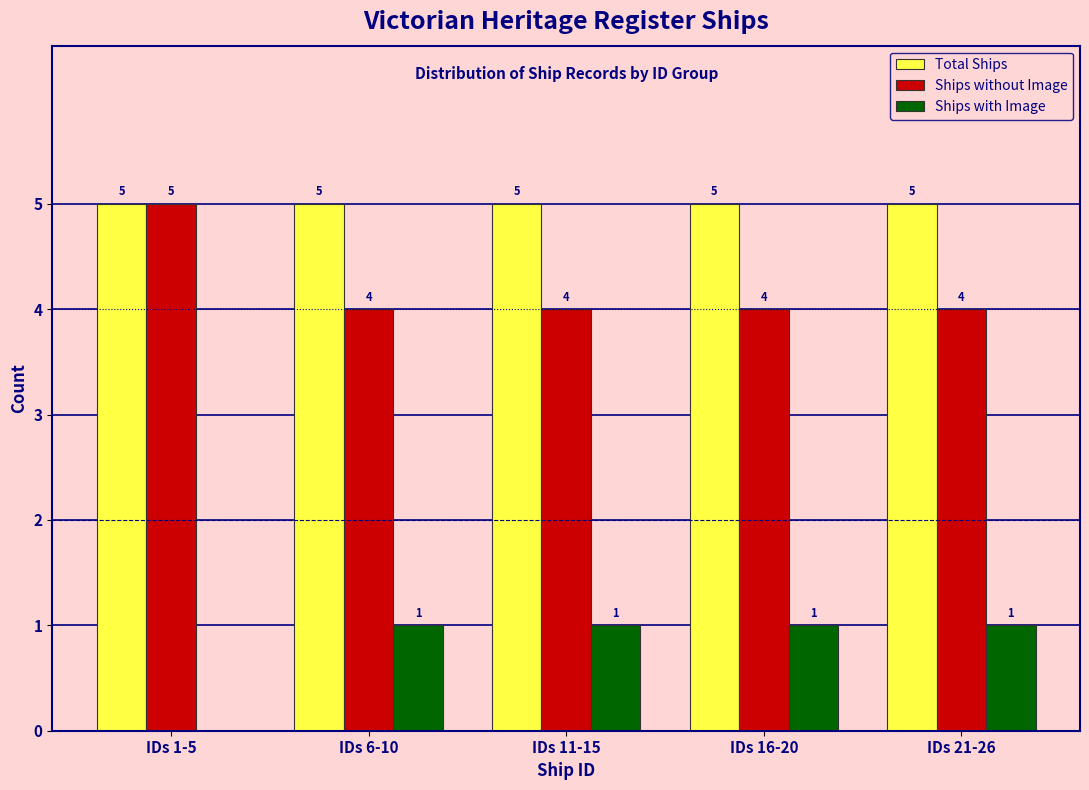

Reading right to left, extract all data points from this chart.

Total Ships: IDs 21-26=5	IDs 16-20=5	IDs 11-15=5	IDs 6-10=5	IDs 1-5=5
Ships without Image: IDs 21-26=4	IDs 16-20=4	IDs 11-15=4	IDs 6-10=4	IDs 1-5=5
Ships with Image: IDs 21-26=1	IDs 16-20=1	IDs 11-15=1	IDs 6-10=1	IDs 1-5=0